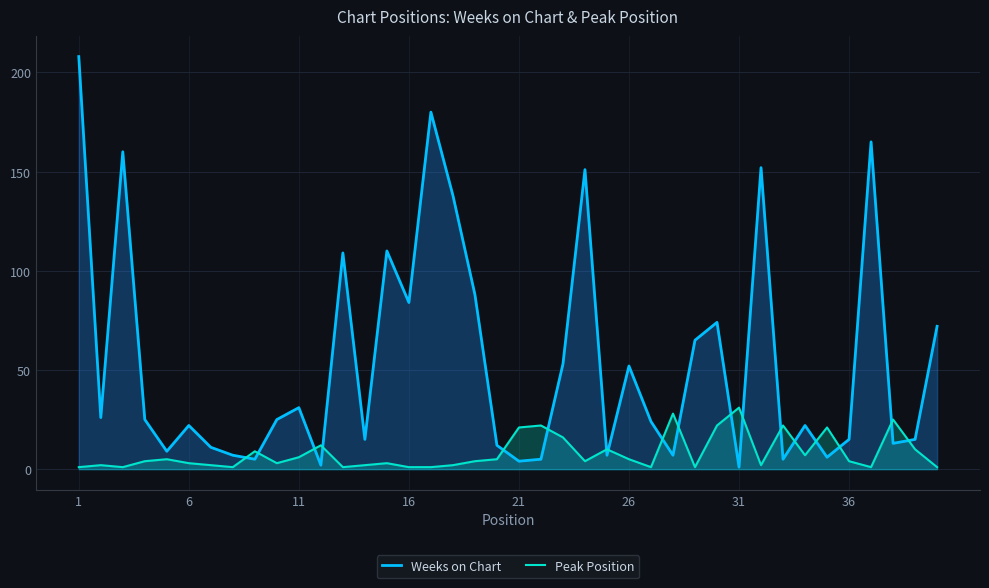

Count the number of categories in the chart.

40